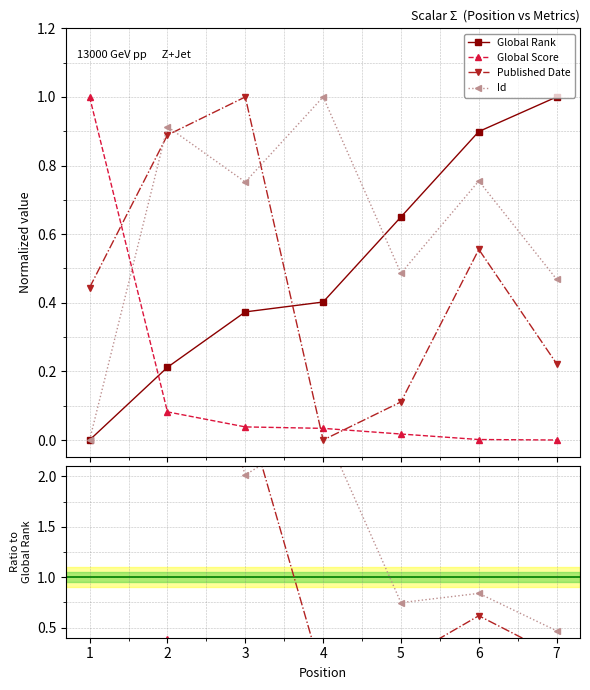

List the series in order of their peak value, highest first.

Global Rank, Global Score, Published Date, Id